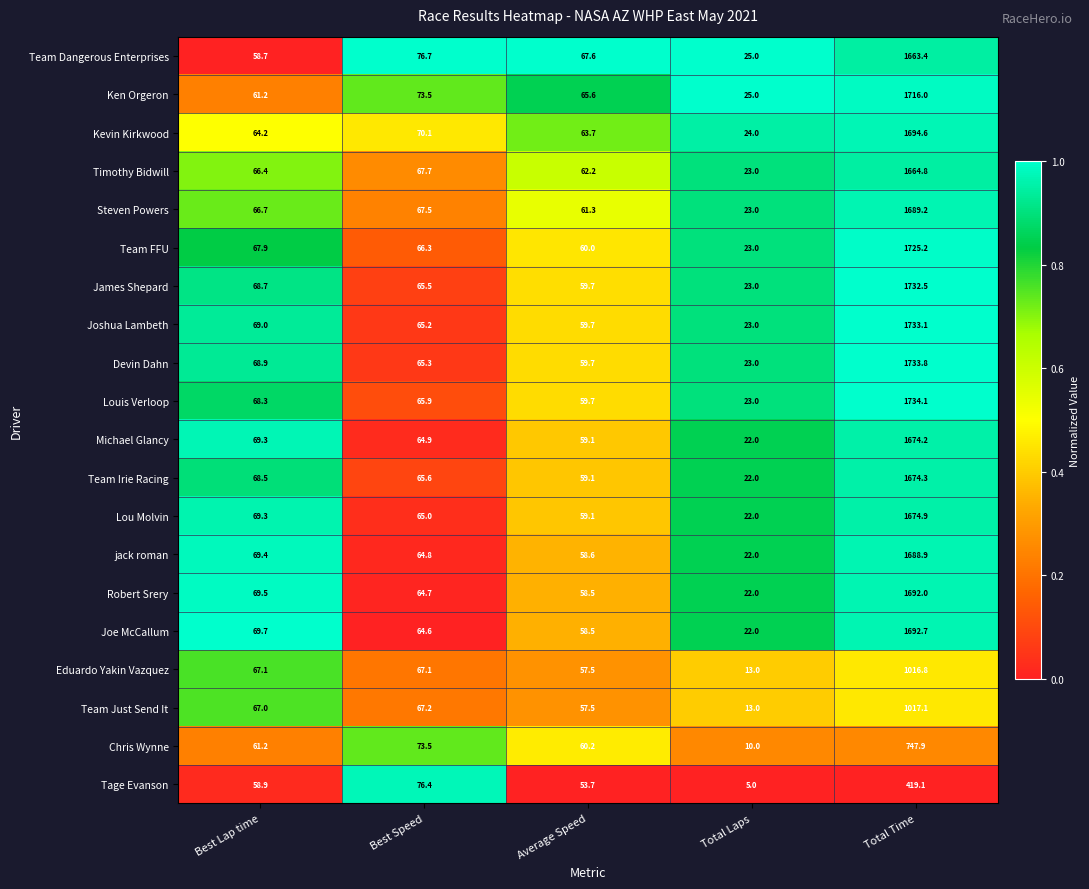

What is the average value of the Team Dangerous Enterprises series?

378.3